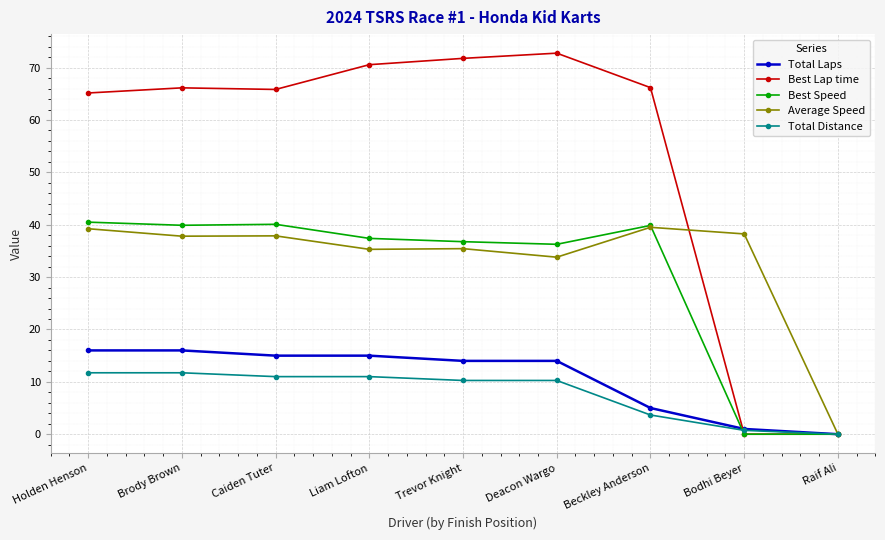

The Total Distance series shows 5.3 at Caiden Tuter. True or false?

False